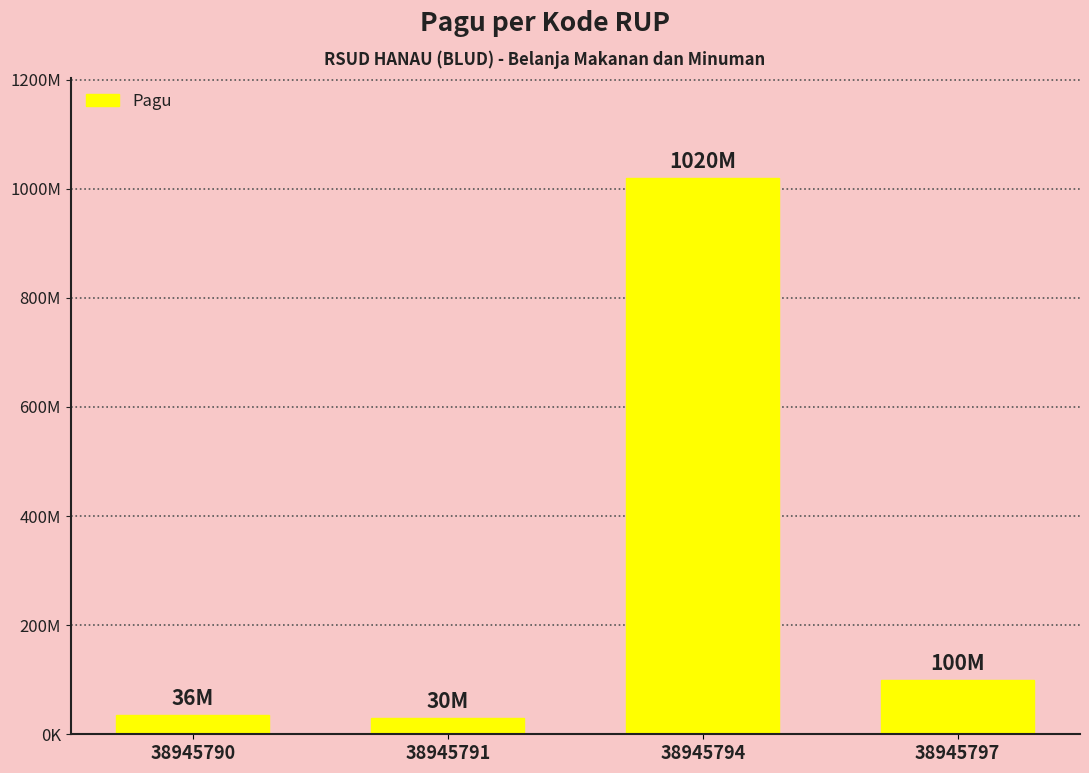

At which category does the chart reach its minimum across all series?

38945791